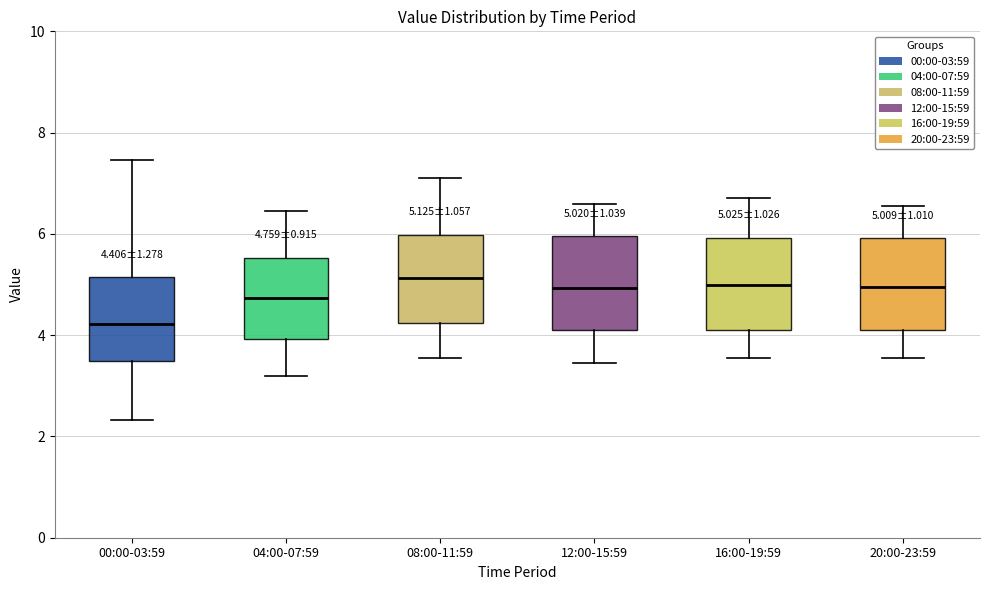

Which box has the lowest median line?

00:00-03:59